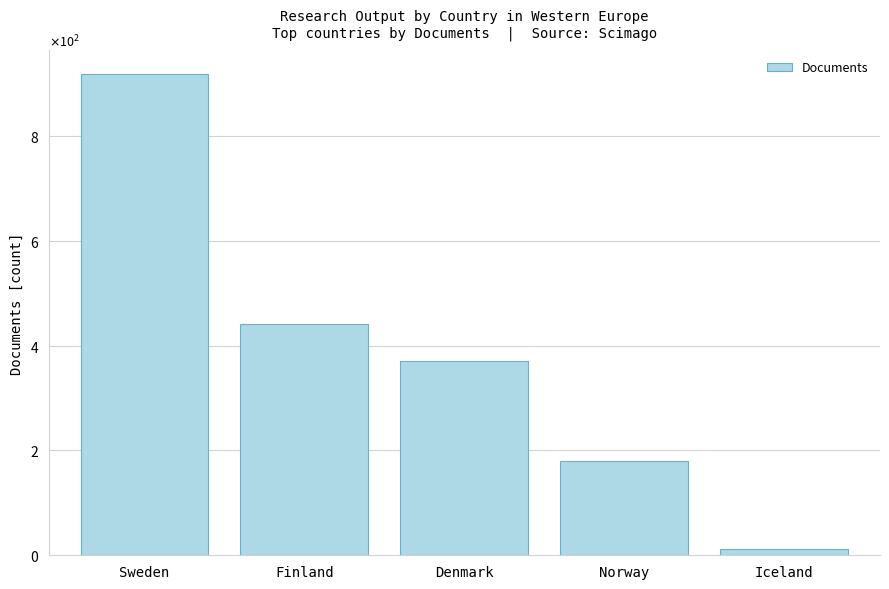

What is the minimum value shown in the chart?

12